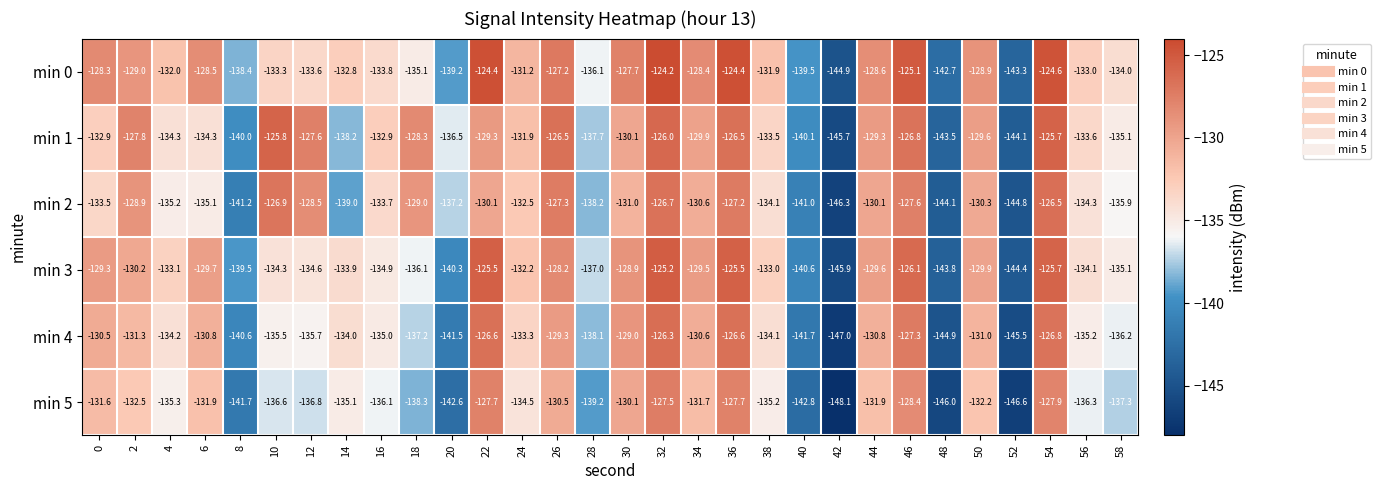

The value of min 1 at 50 is -195.5. True or false?

False